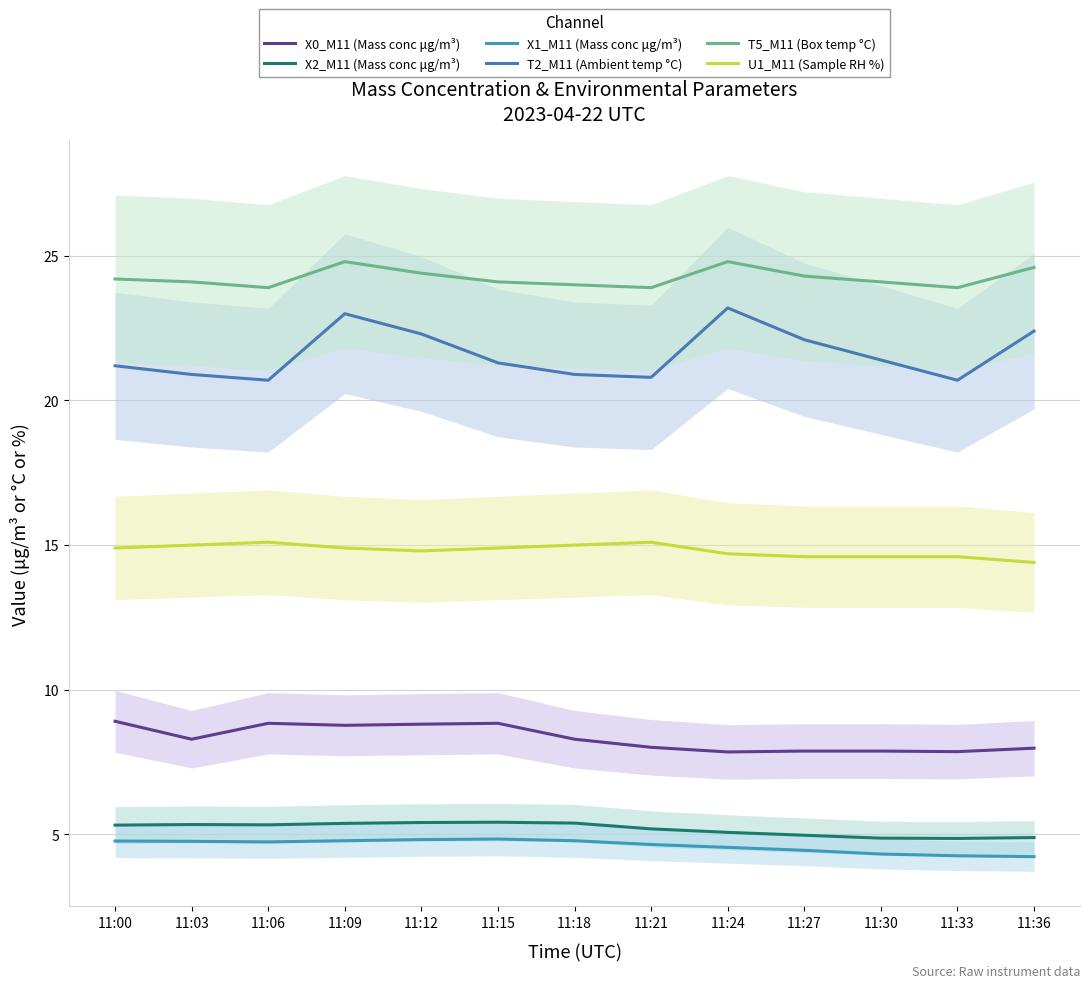

True or false: T5_M11 (Box temp °C) and X2_M11 (Mass conc μg/m³) intersect in this chart.

False